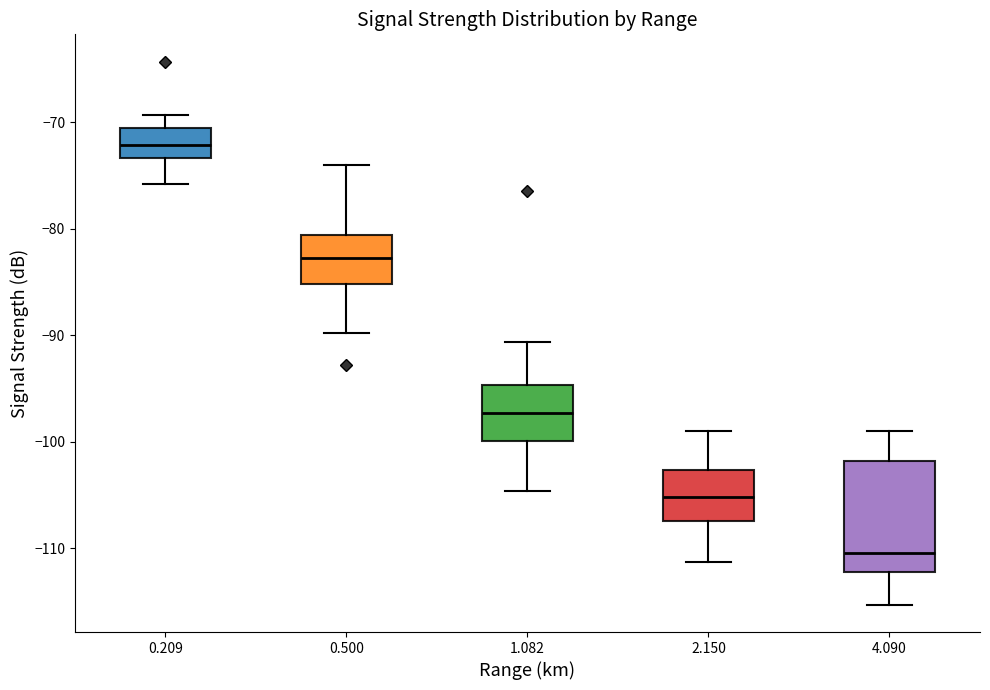

Reading left to right, transcribe this box plot: for each box, give where its median line is, the range the box spans, and where its two whiskers end, as read against the y-axis. The values are not printed on the chart, so give them approximately, as read against the axis.

0.209: median -72, box -73 to -70, whiskers -76 to -69
0.500: median -83, box -85 to -81, whiskers -90 to -74
1.082: median -97, box -100 to -95, whiskers -105 to -91
2.150: median -105, box -107 to -103, whiskers -111 to -99
4.090: median -110, box -112 to -102, whiskers -115 to -99